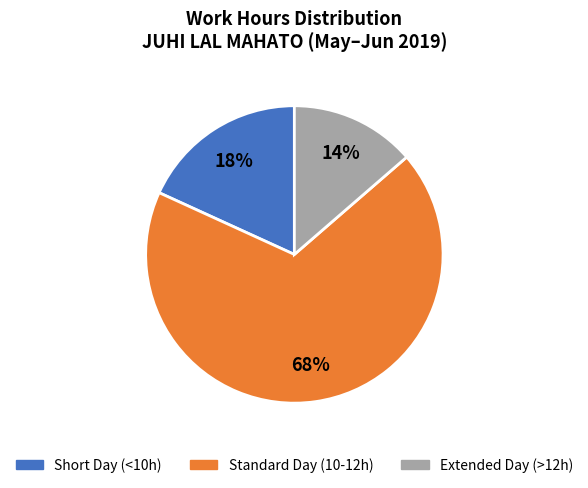

Is there any slice that represents more than half of the pie?

Yes